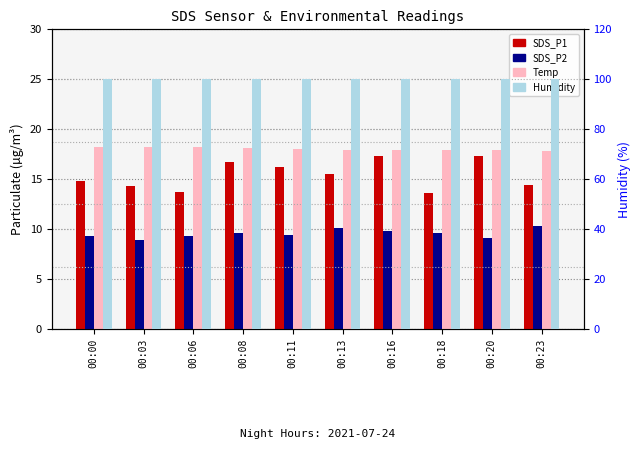

How many series are shown in this chart?

4